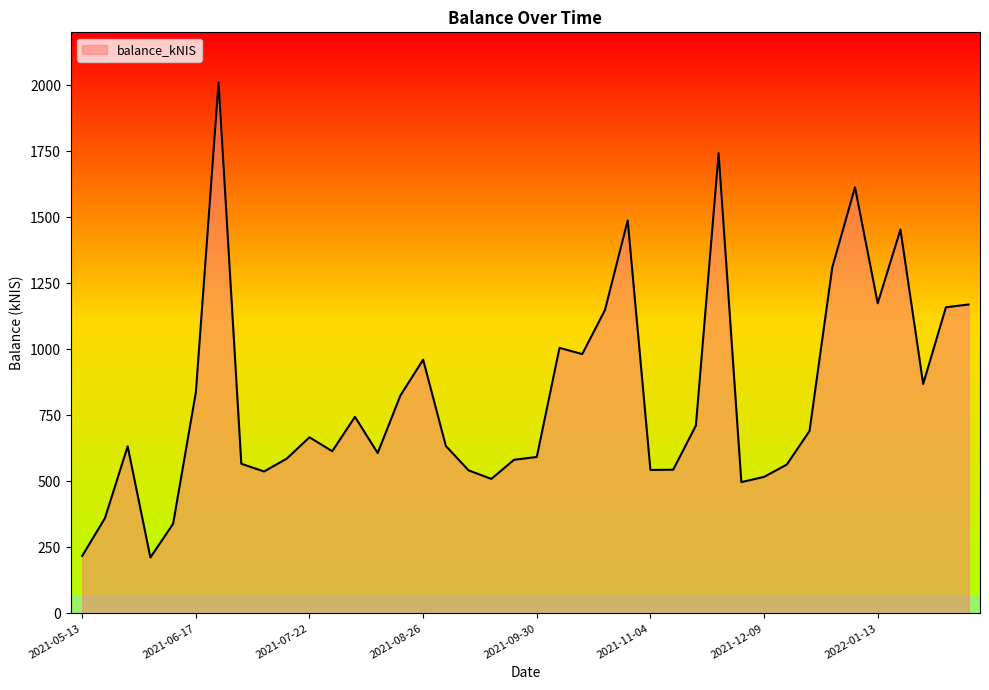

What is the average value?

819.0